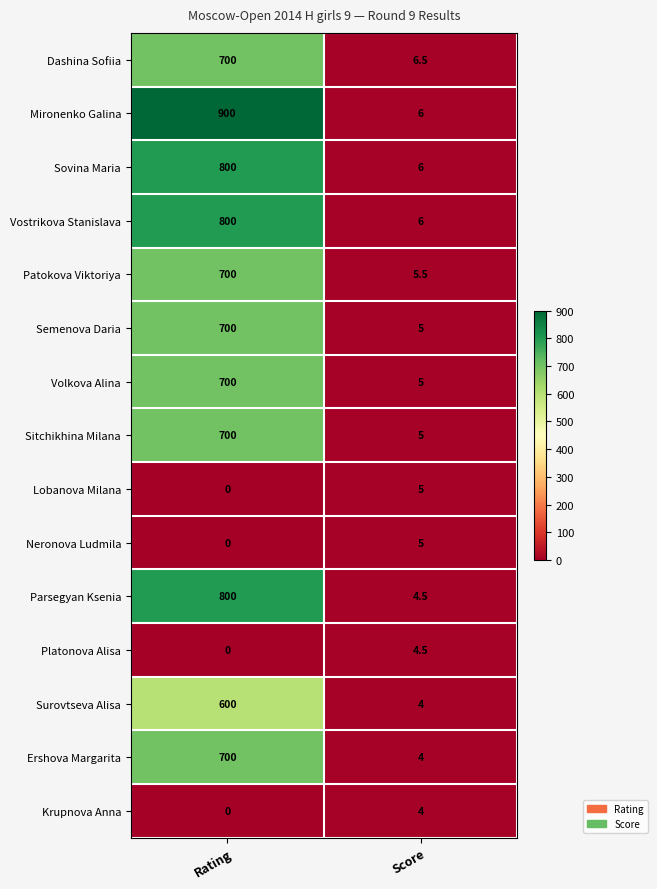

What is the difference between the Sovina Maria values at Score and Rating?

794.0